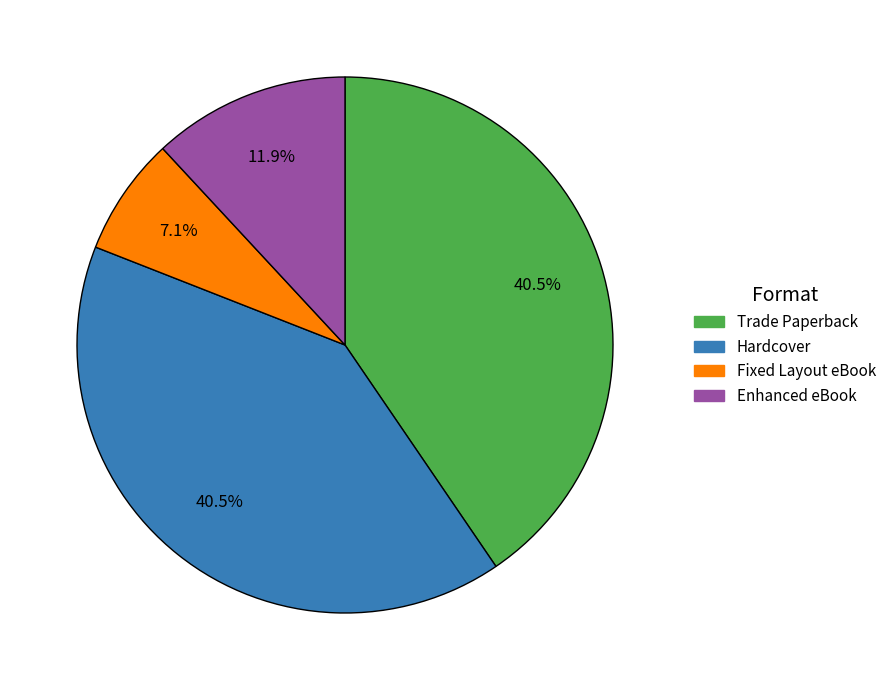

Is there any slice that represents more than half of the pie?

No